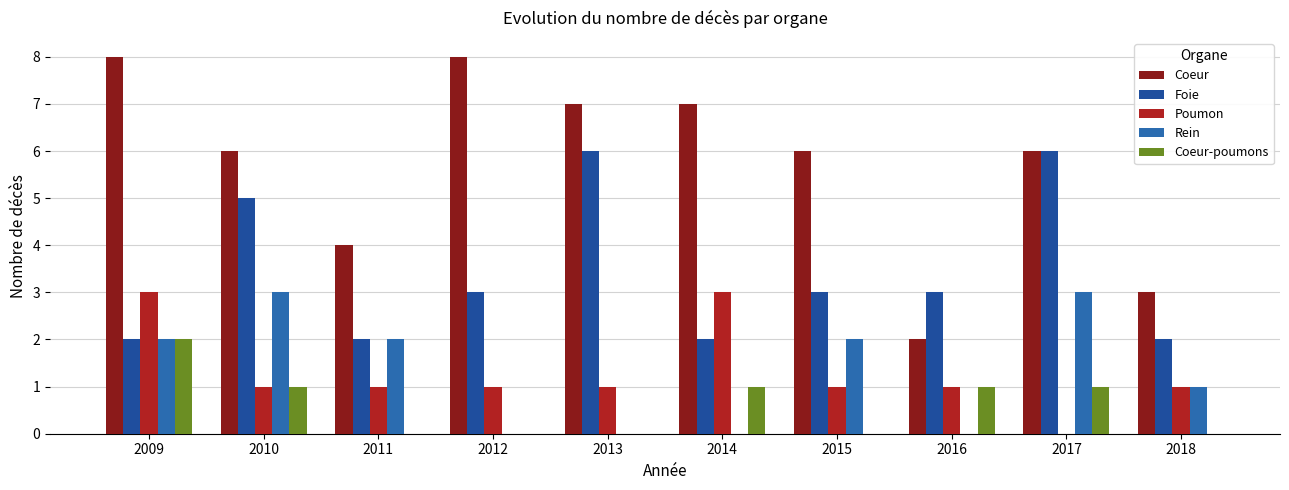

Does the chart contain stacked bars?

No